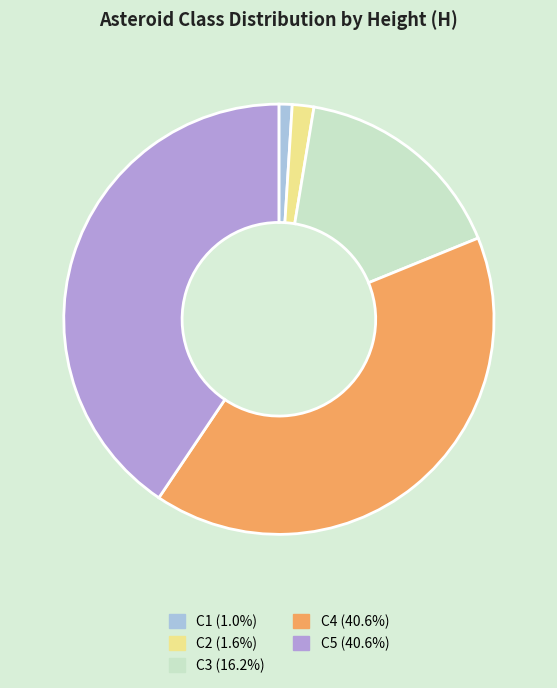

Is there any slice that represents more than half of the pie?

No